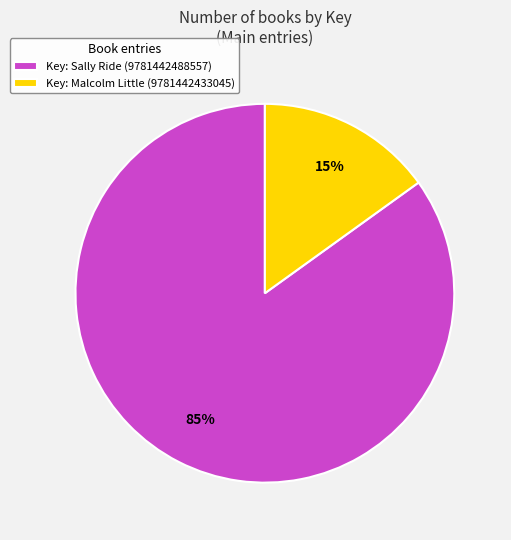

How many segments does this pie chart have?

2